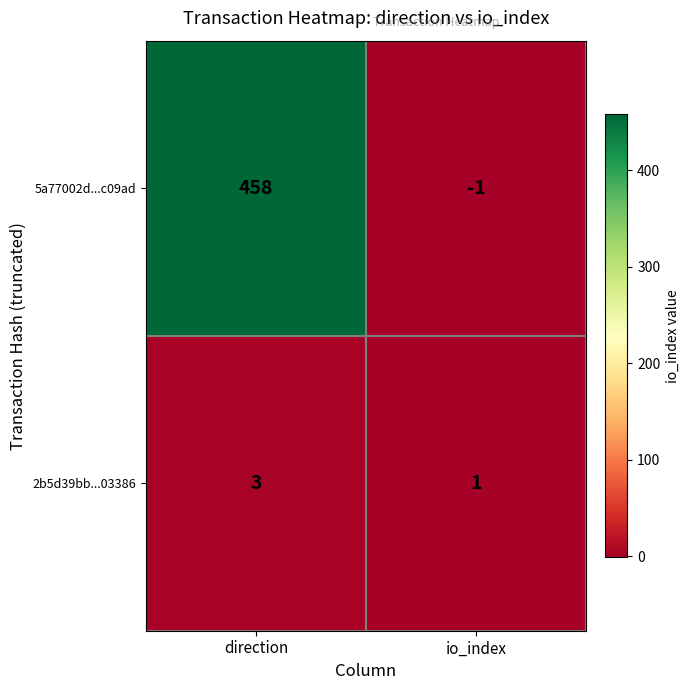

What value does the 2b5d39bb...03386 series have at direction?

3